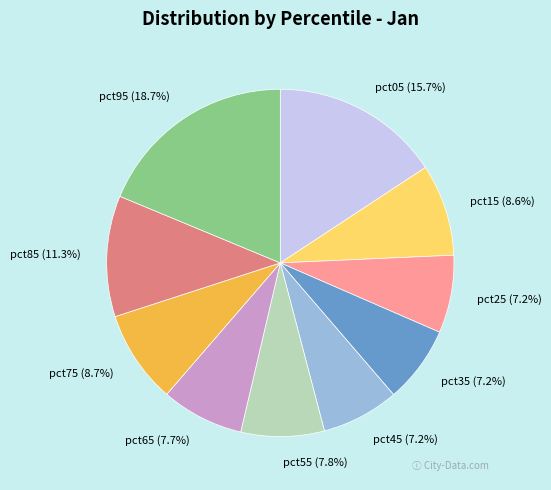

Count the number of slices in the pie.

10